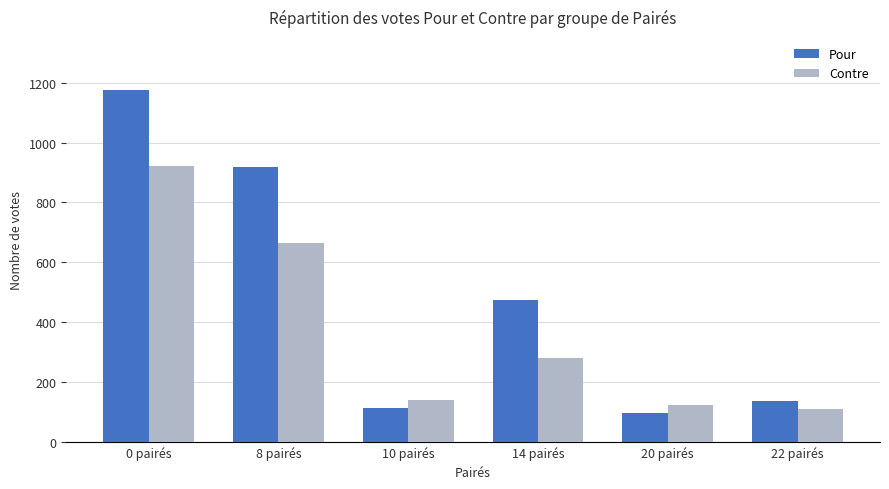

What is the minimum value for Pour?

97